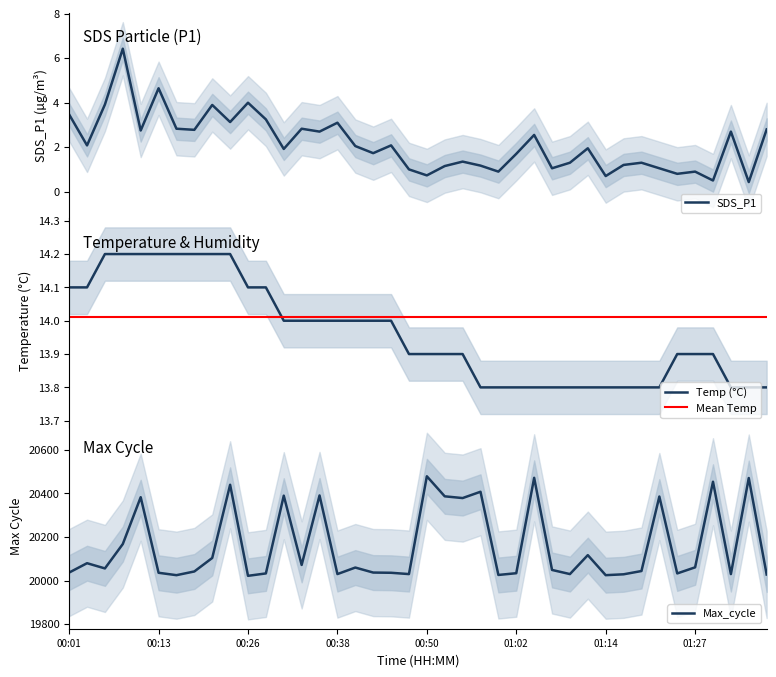

Does the chart display data point markers on the line(s)?

No